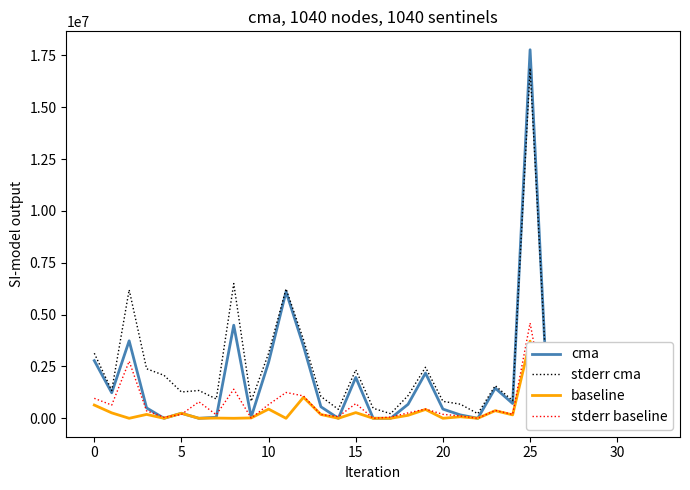

Which series has the largest range (max minus min)?

cma